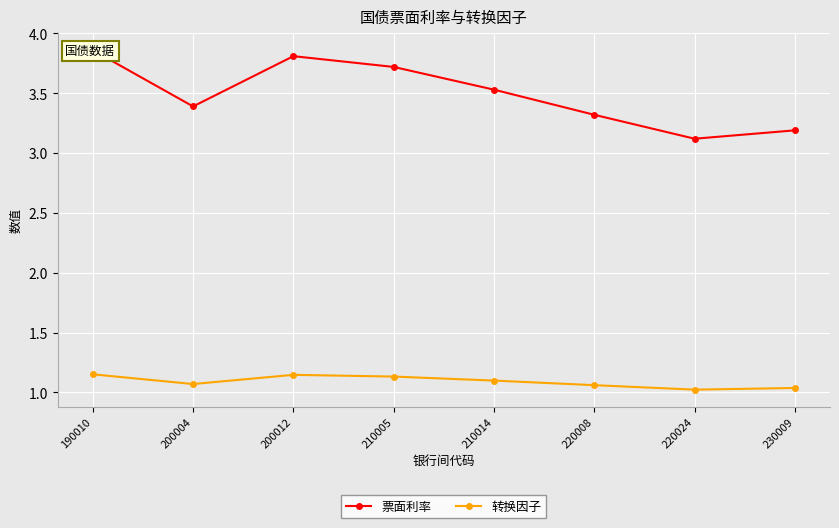

Which series changed the most between 190010 and 210005?

票面利率